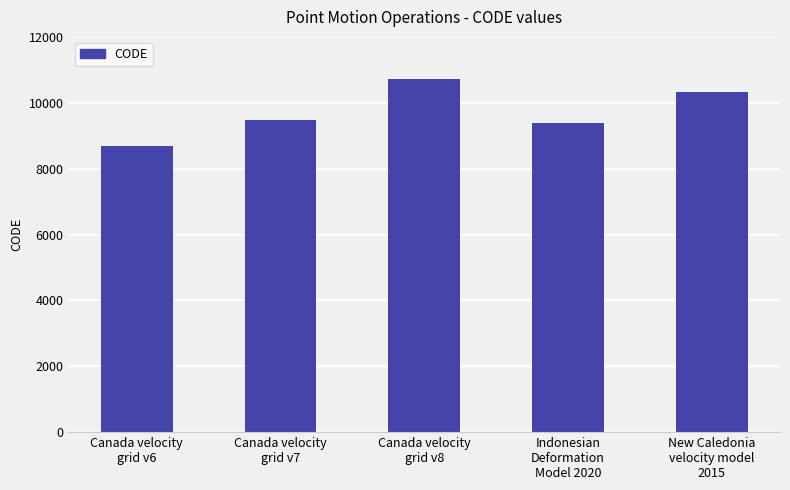

What is the greatest value displayed?

10707